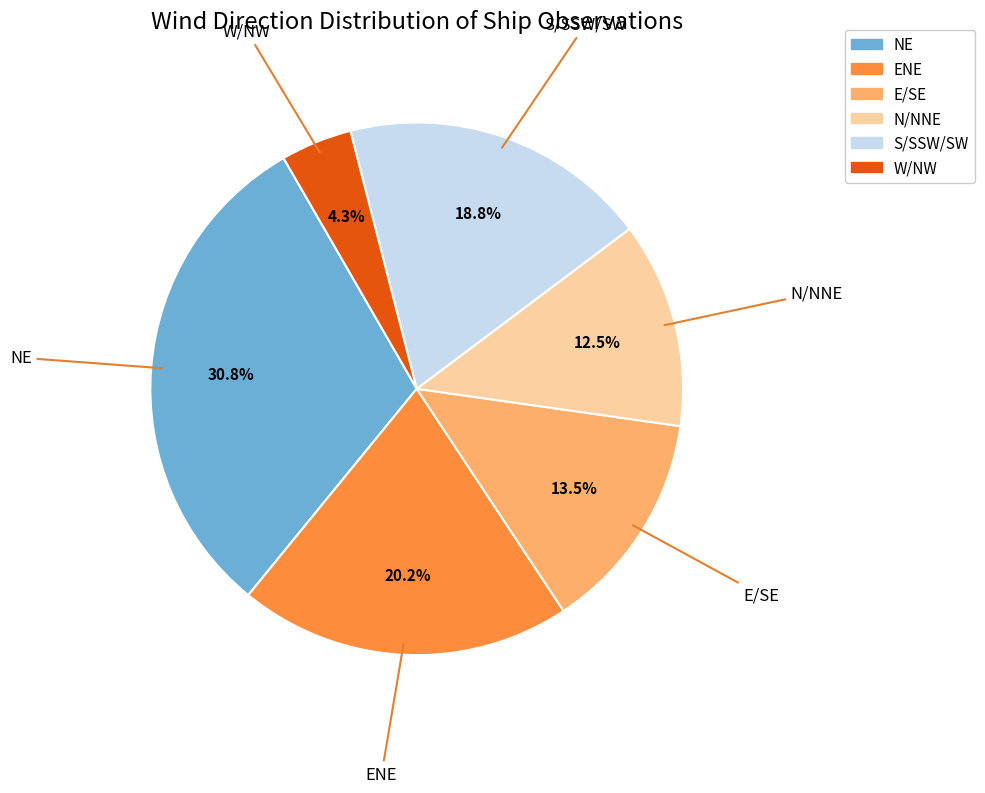

Count the number of slices in the pie.

6